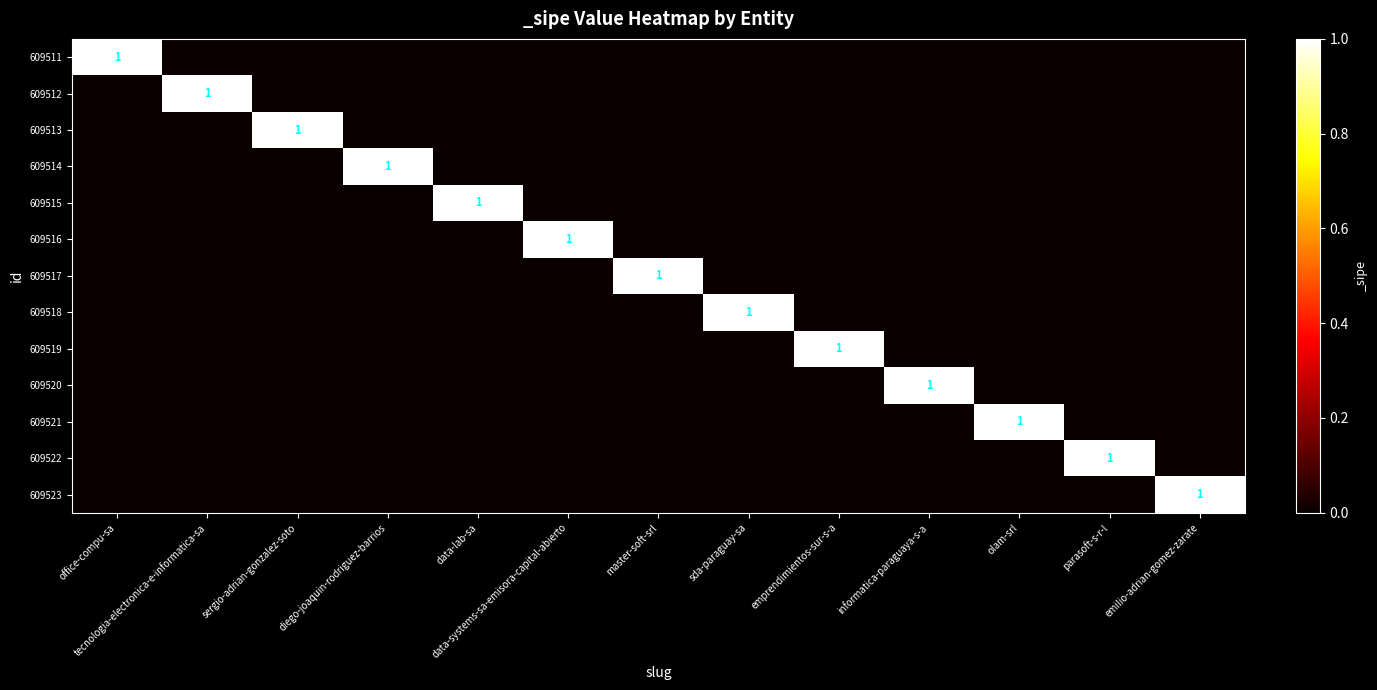

List the labels in order of 609513 value, largest first.

sergio-adrian-gonzalez-soto, office-compu-sa, tecnologia-electronica-e-informatica-sa, diego-joaquin-rodriguez-barrios, data-lab-sa, data-systems-sa-emisora-capital-abierto, master-soft-srl, sda-paraguay-sa, emprendimientos-sur-s-a, informatica-paraguaya-s-a, olam-srl, parasoft-s-r-l, emilio-adrian-gomez-zarate